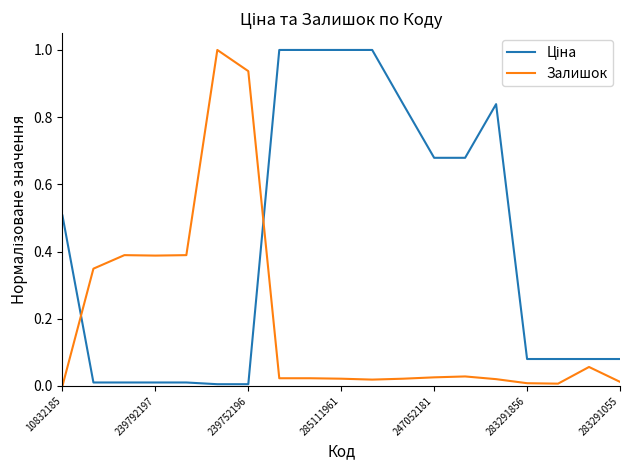

What is the greatest value displayed?

1.0